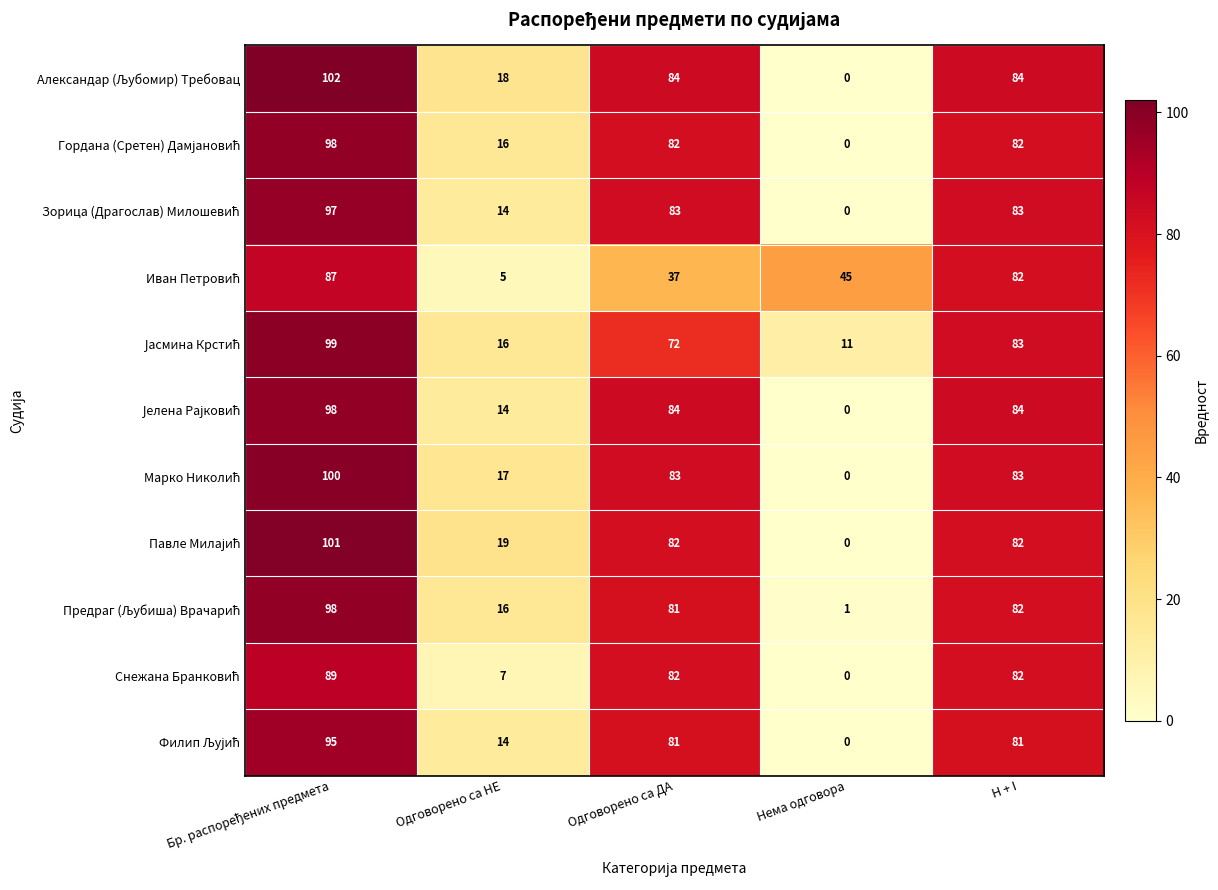

What is the spread (max minus min) of values at H + I?

3